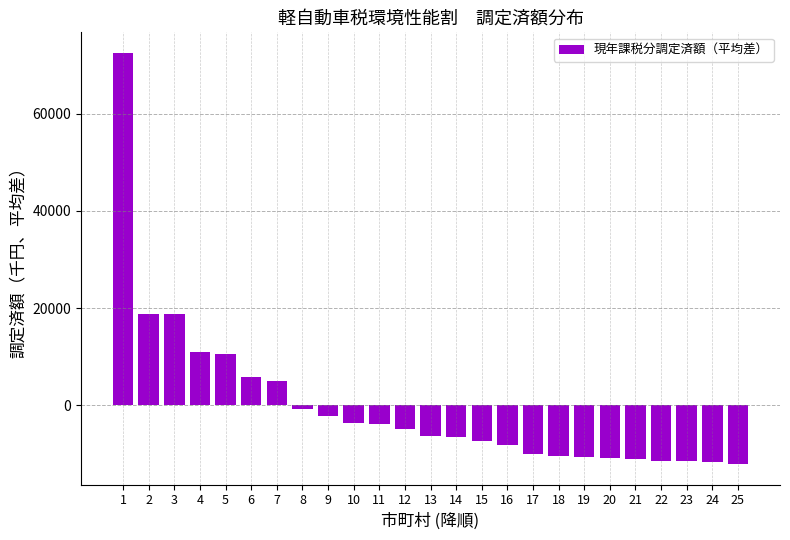

What is the difference between the second highest and minimum values?

30762.0